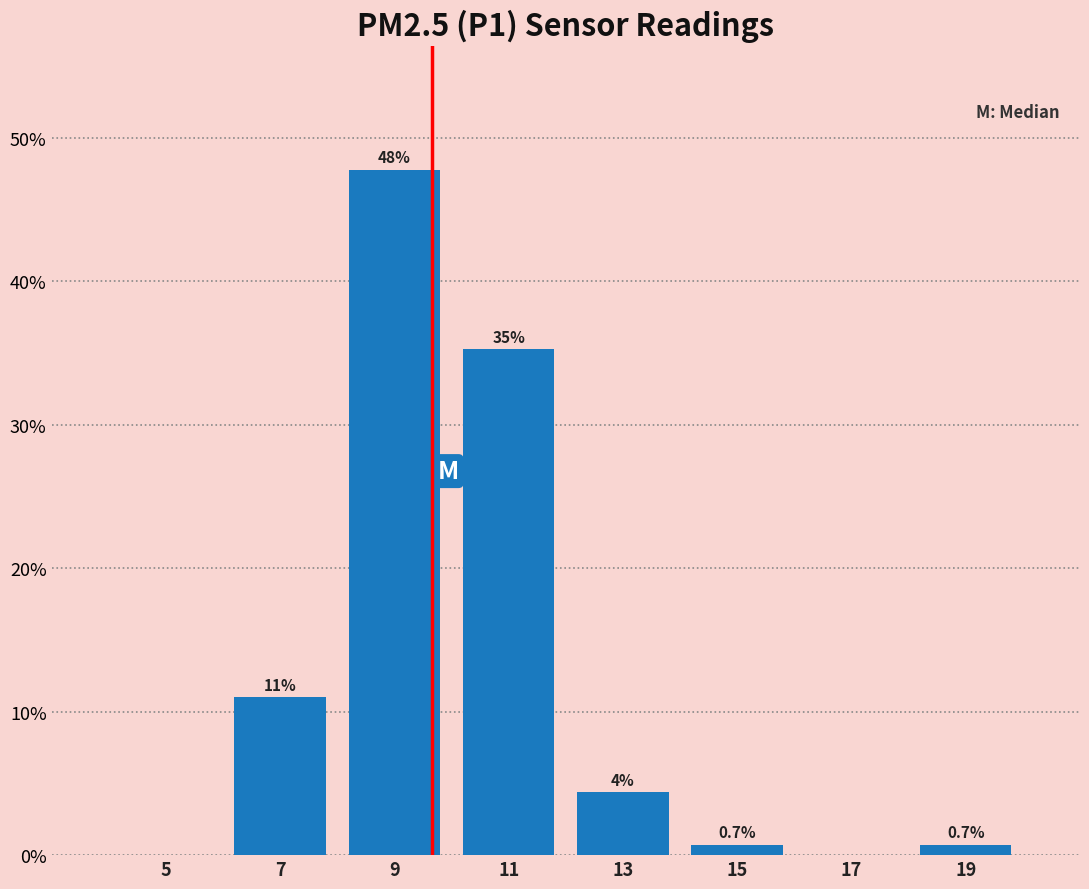

Over which range of the x-axis is the bar tallest?

8 to 10